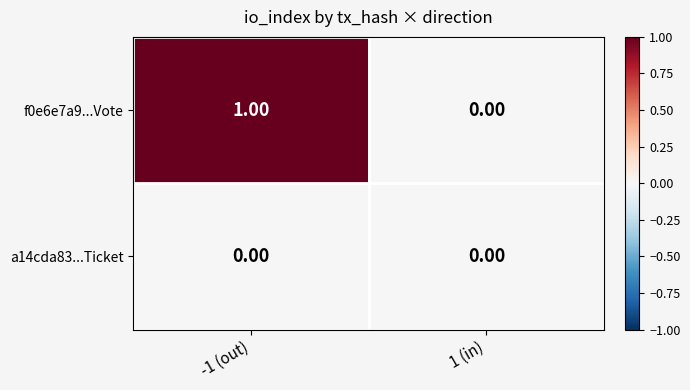

Which series has the largest total across all categories?

f0e6e7a9...Vote